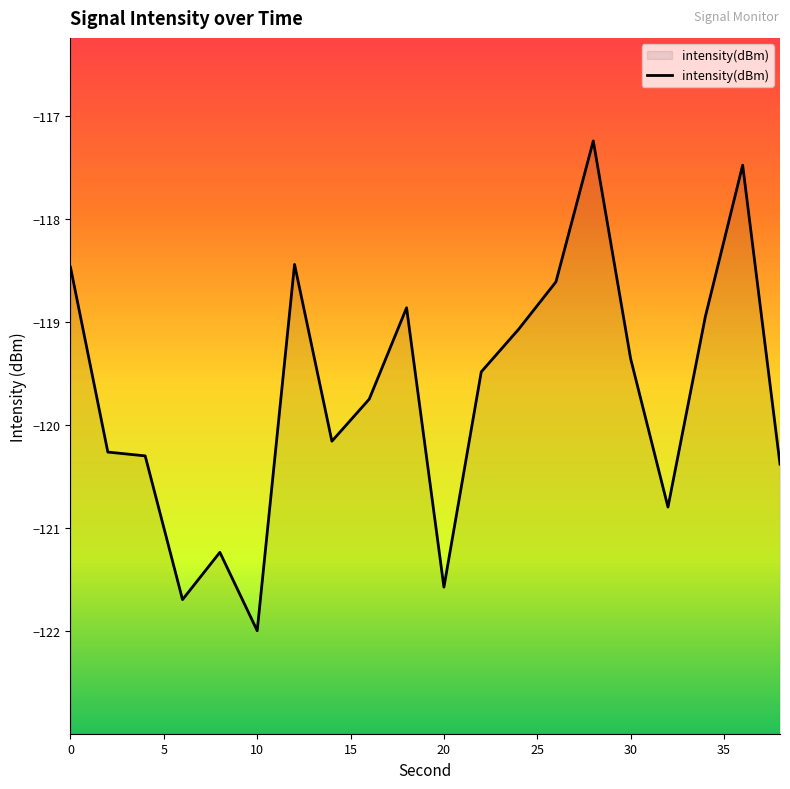

How many lines are shown in the chart?

1